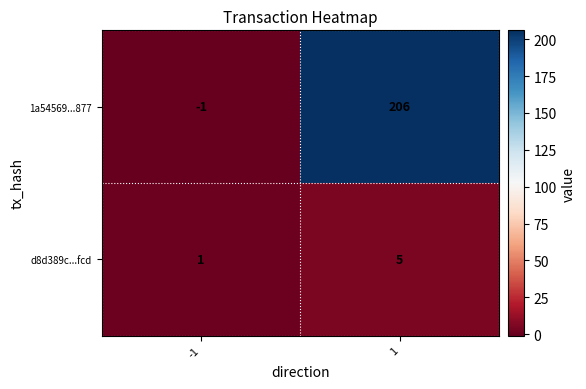

At which category is the sum across all series the highest?

1